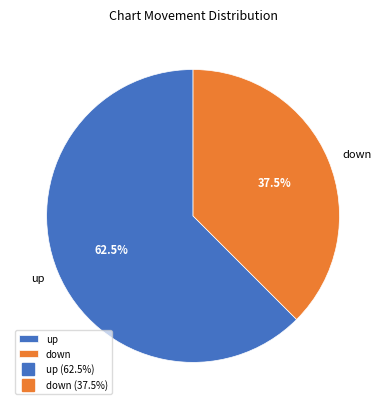

Approximately how many times larger is the value at down compared to up?

0.6